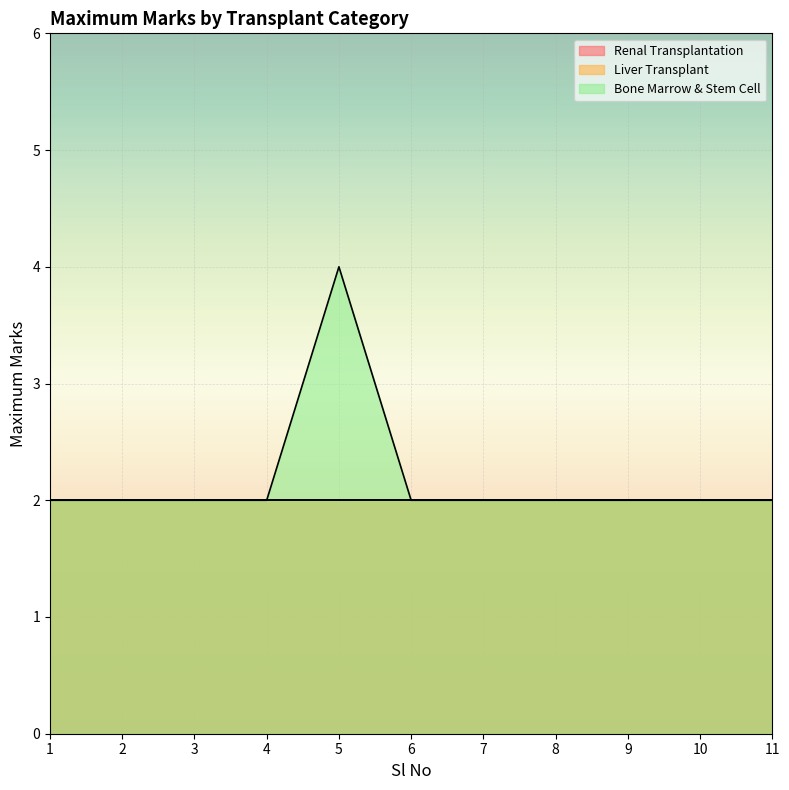

Is the value of Bone Marrow & Stem Cell at 6 greater than the value of Renal Transplantation at 9?

No